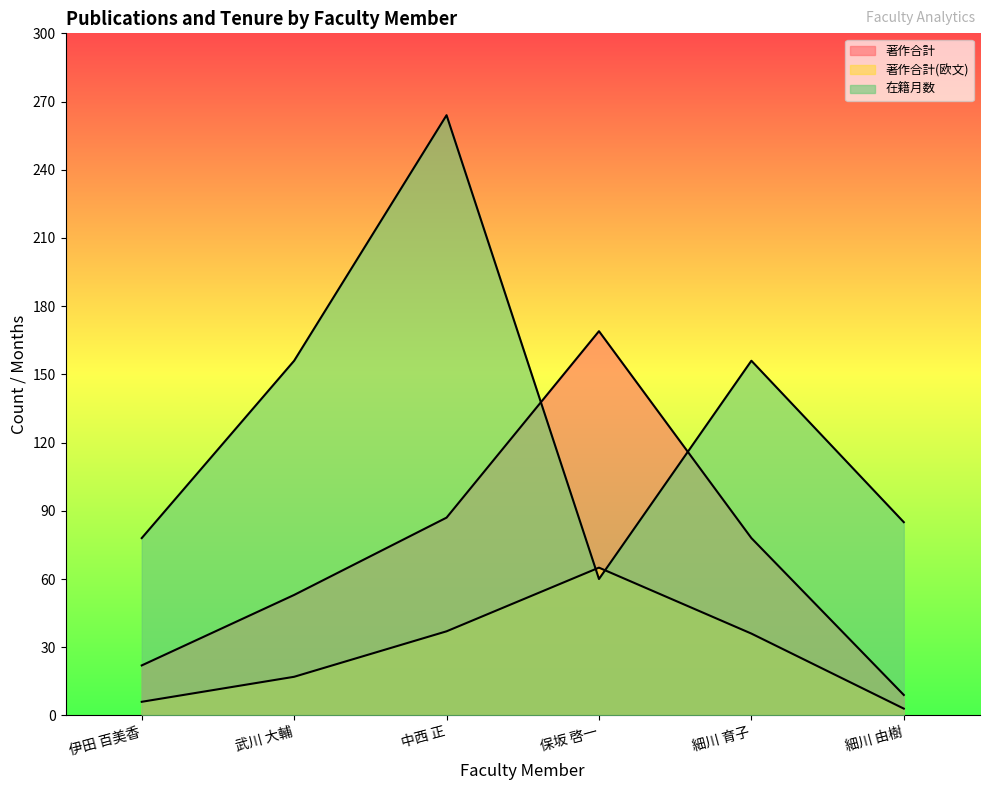

Where does the 著作合計 series first go above 78?

中西 正